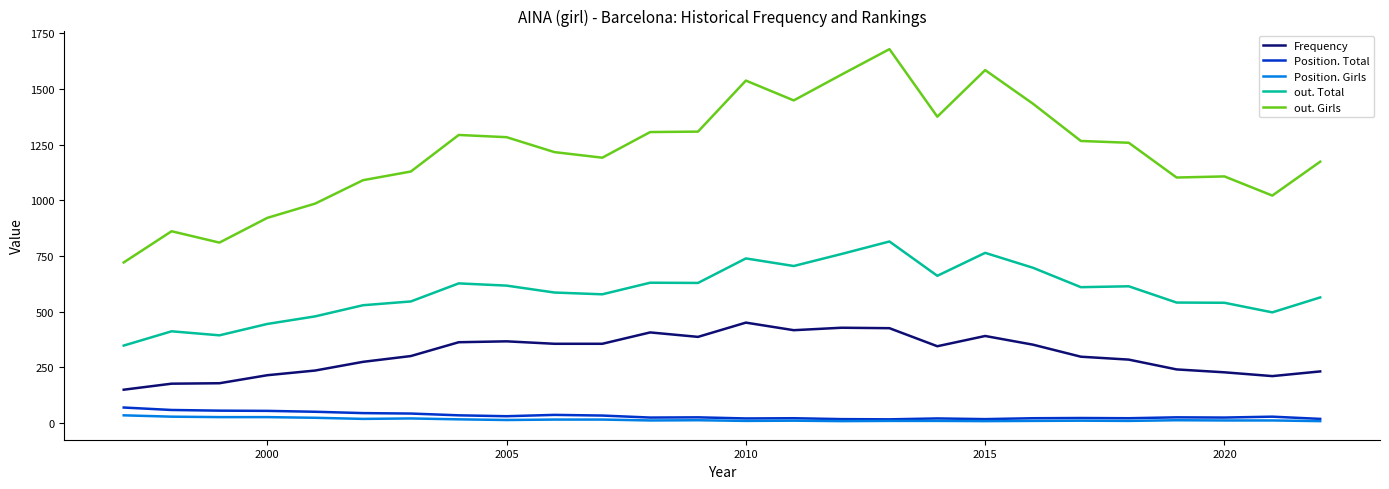

What is the greatest value displayed?

1678